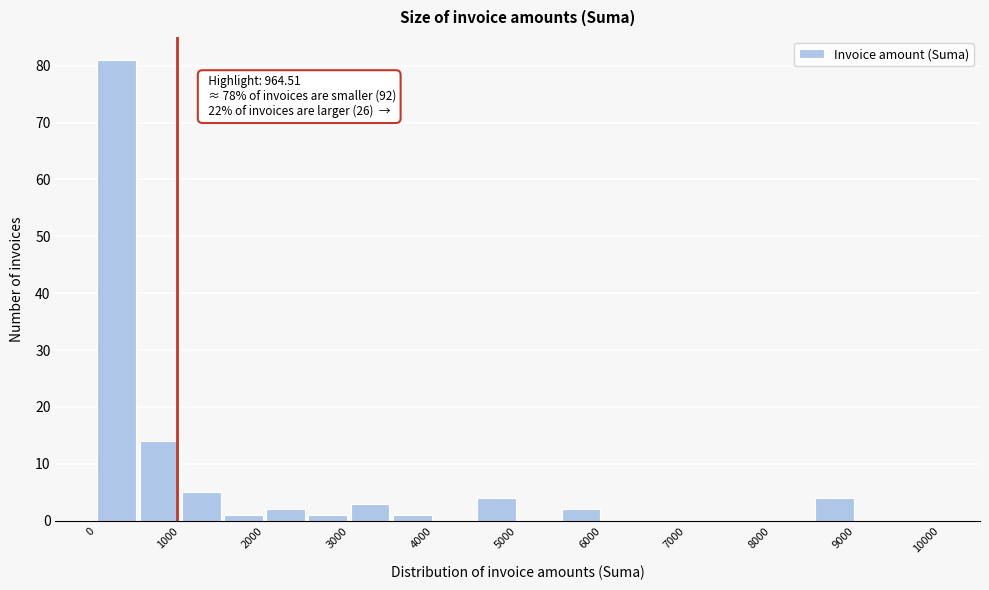

Over which range of the x-axis is the bar tallest?

0 to 500